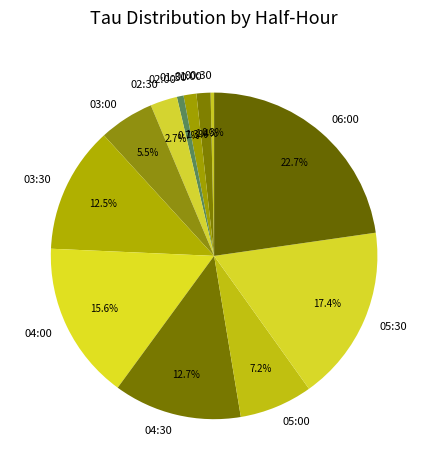

To the nearest percent, what is the average slice percentage?

8%